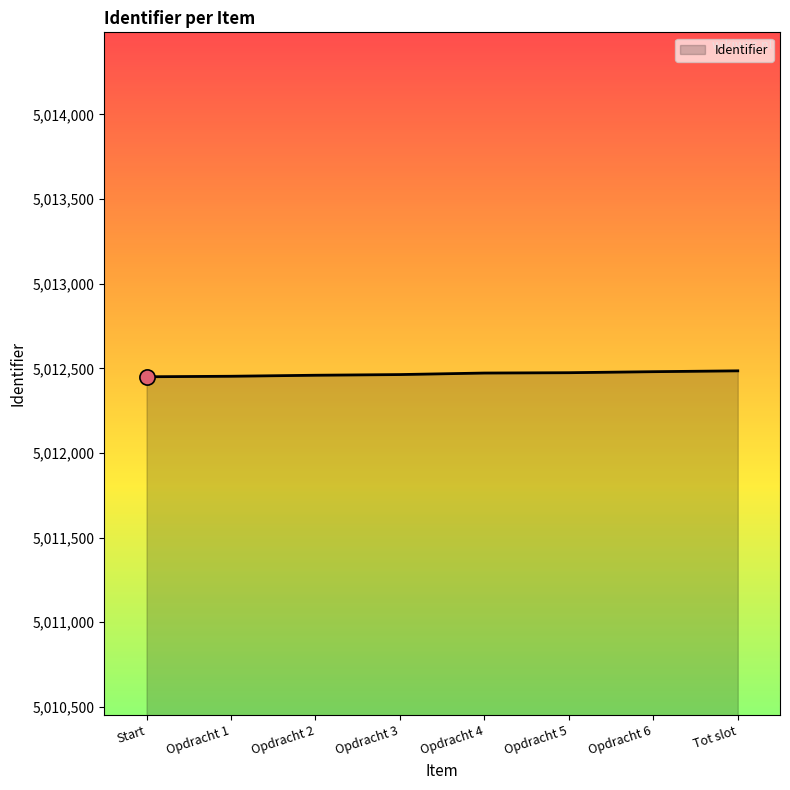

What is the ratio of the value at Opdracht 2 to the value at Opdracht 3?

1.0